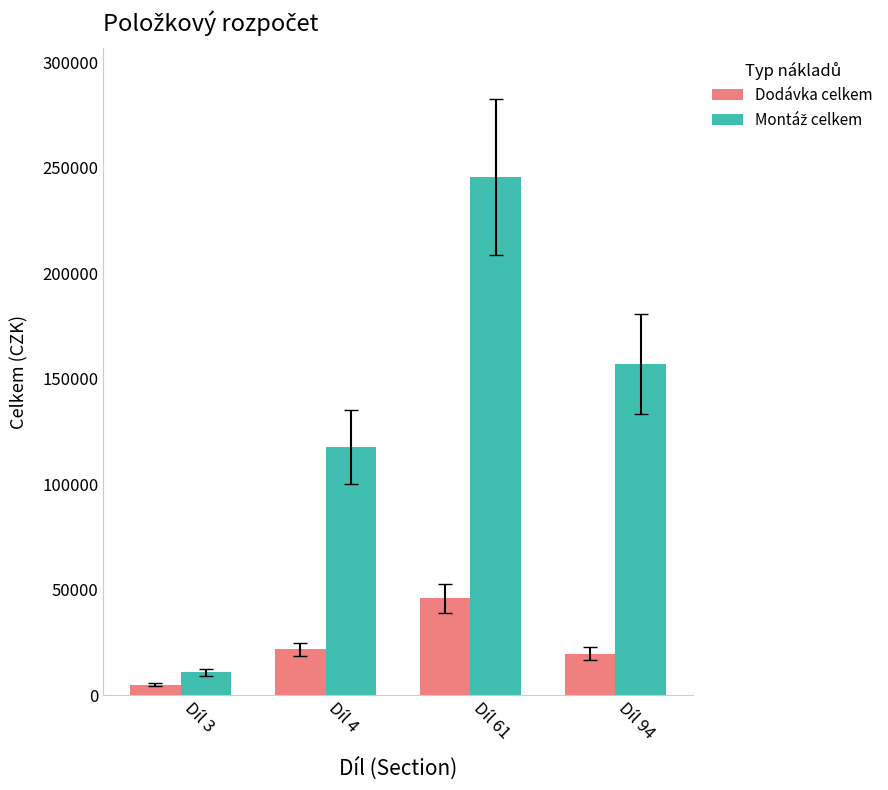

How many bars are there in total?

8